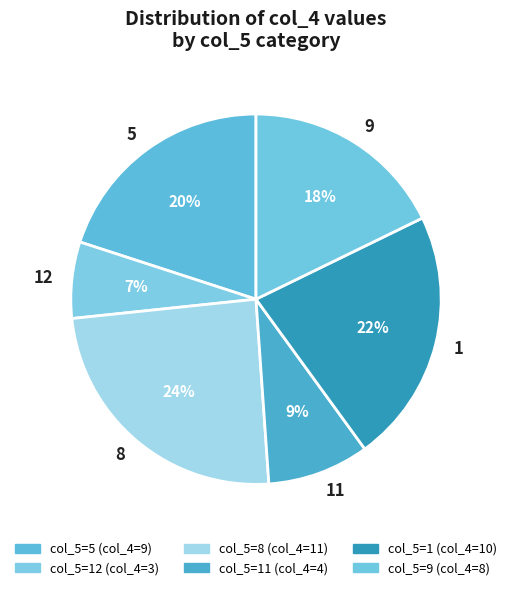

Is there any slice that represents more than half of the pie?

No